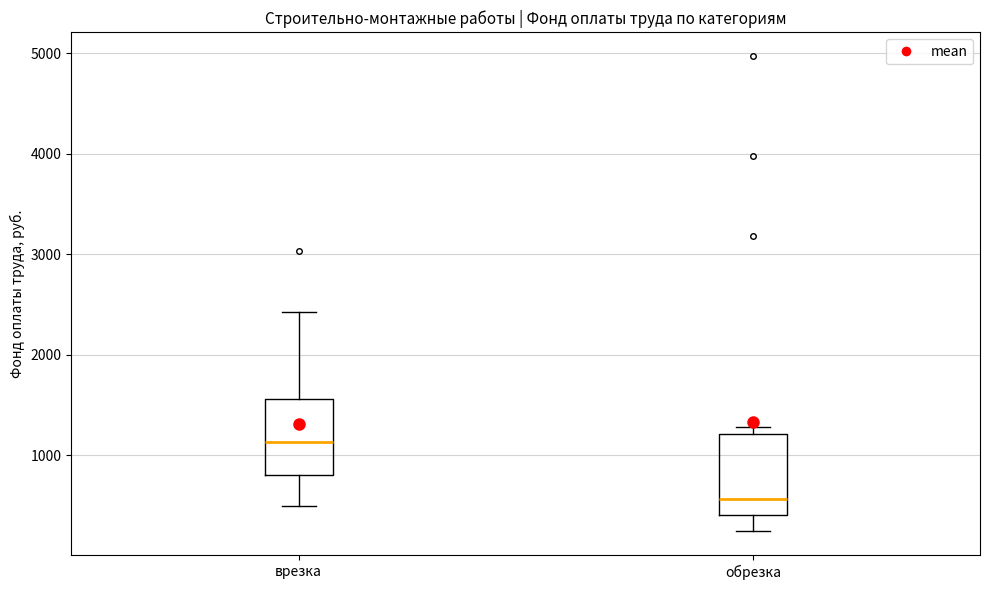

Reading left to right, read every box against the y-axis: the position of its median line, the range the box covers, and the ends of its whiskers. The values are not printed on the chart, so give them approximately, as read against the axis.

врезка: median 1100, box 800 to 1600, whiskers 500 to 2400
обрезка: median 600, box 400 to 1200, whiskers 200 to 1300